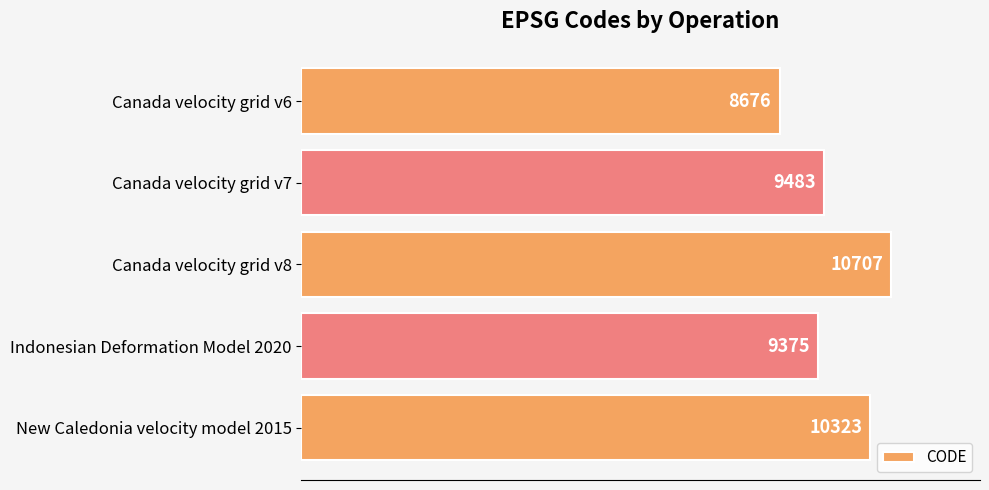

Does the chart contain any negative values?

No